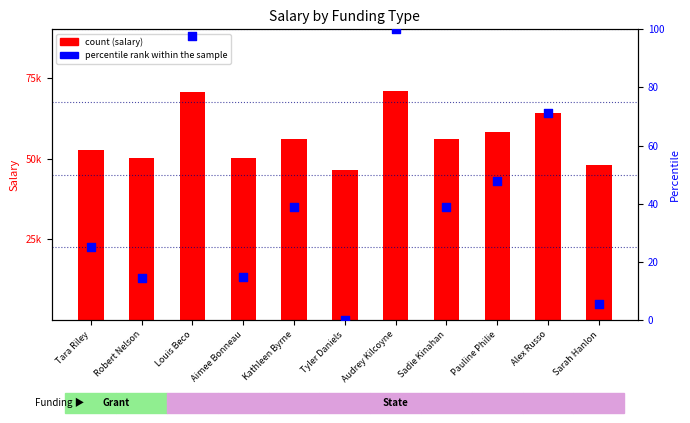

Is the value of percentile rank within the sample at Tara Riley greater than the value of count at Robert Nelson?

No